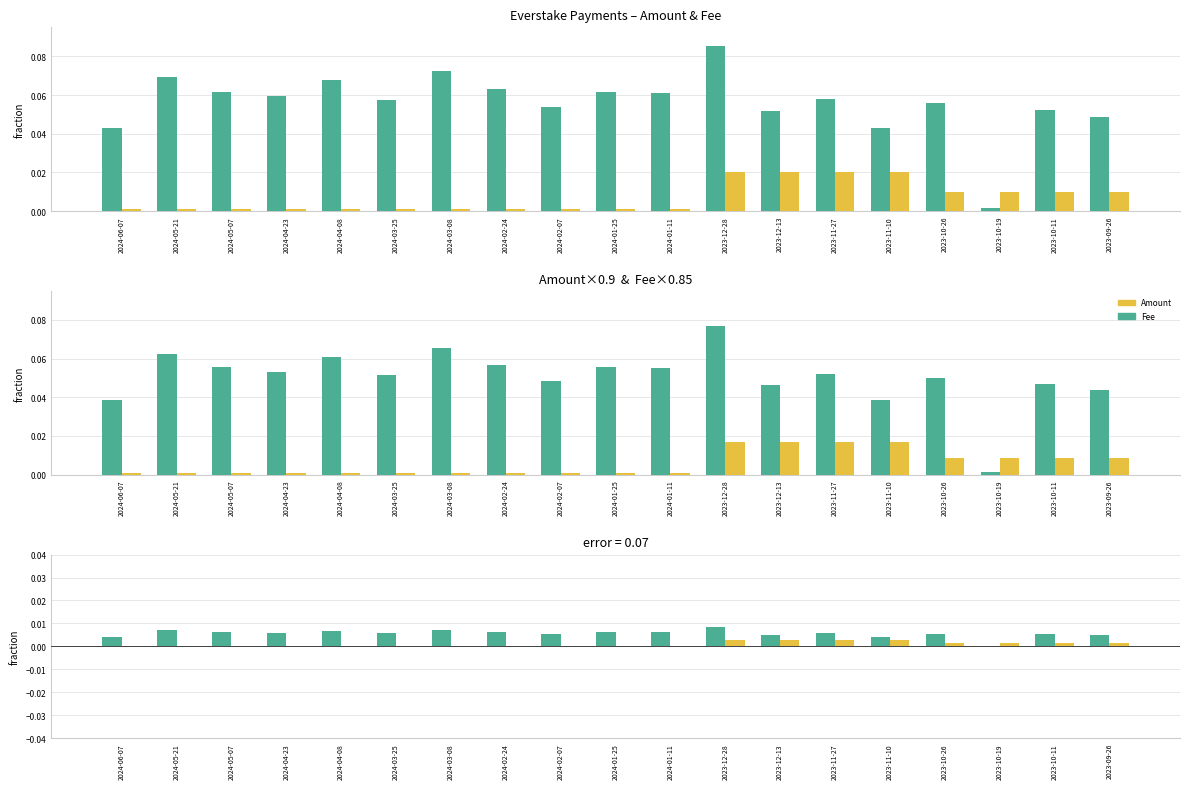

At which category is the sum across all series the highest?

2023-12-28